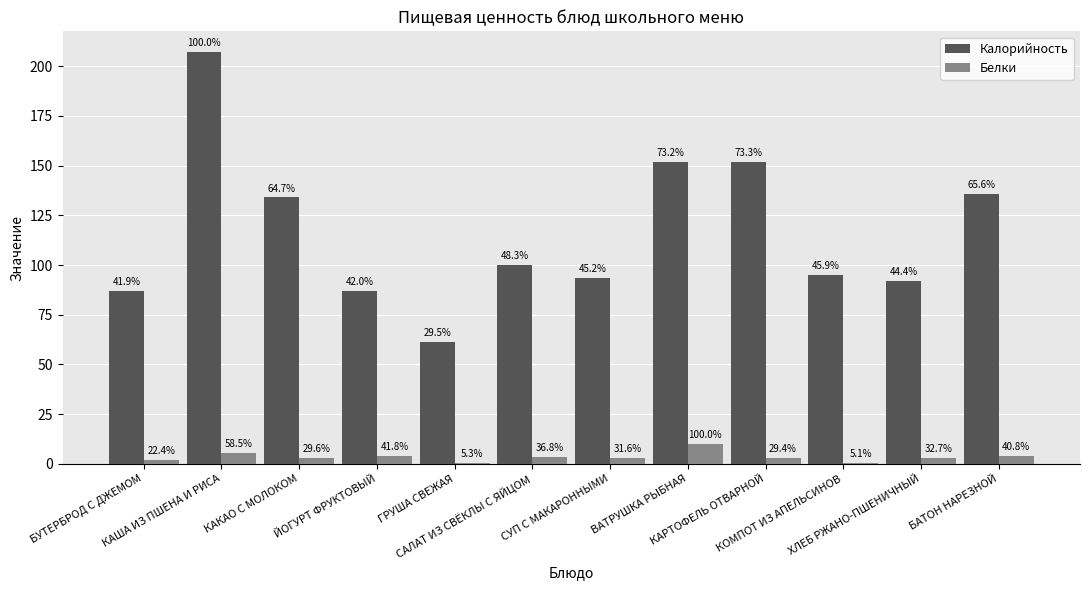

What is the sum of the Калорийность values at СУП С МАКАРОННЫМИ and КАША ИЗ ПШЕНА И РИСА?

300.8